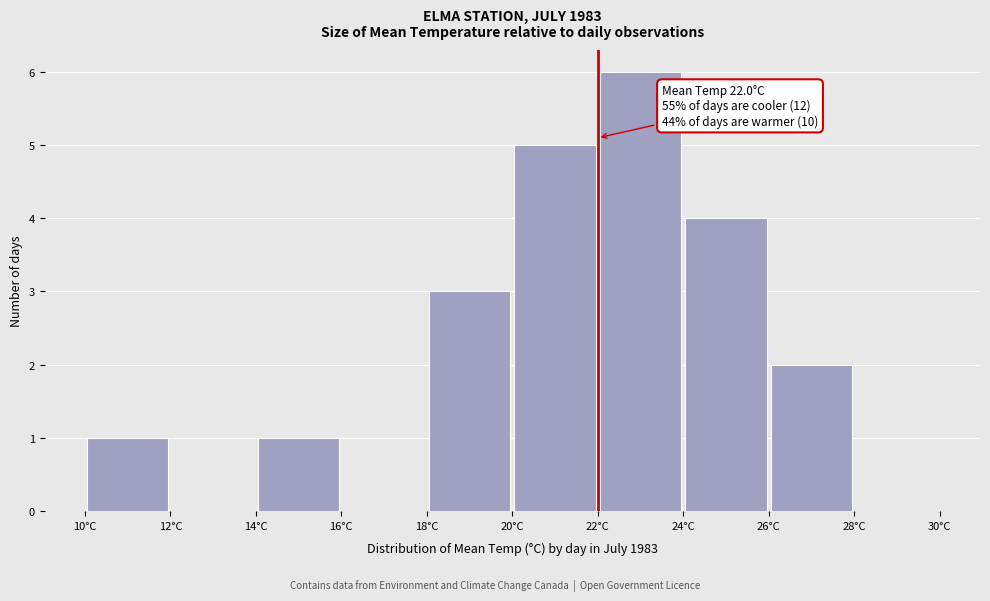

Which range on the x-axis has the tallest bar?

22 to 24